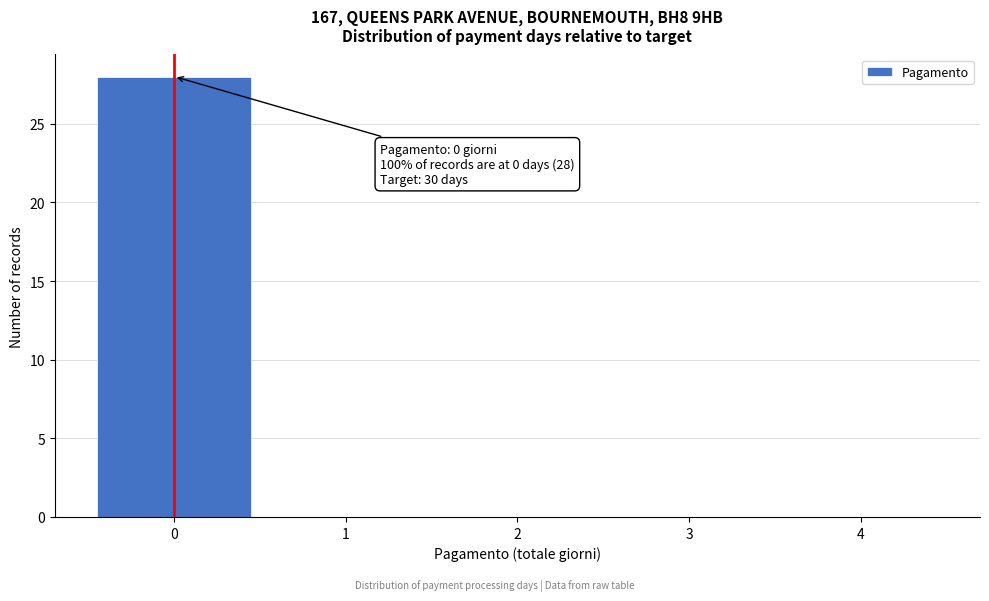

Which range on the x-axis has the tallest bar?

-0.5 to 0.5